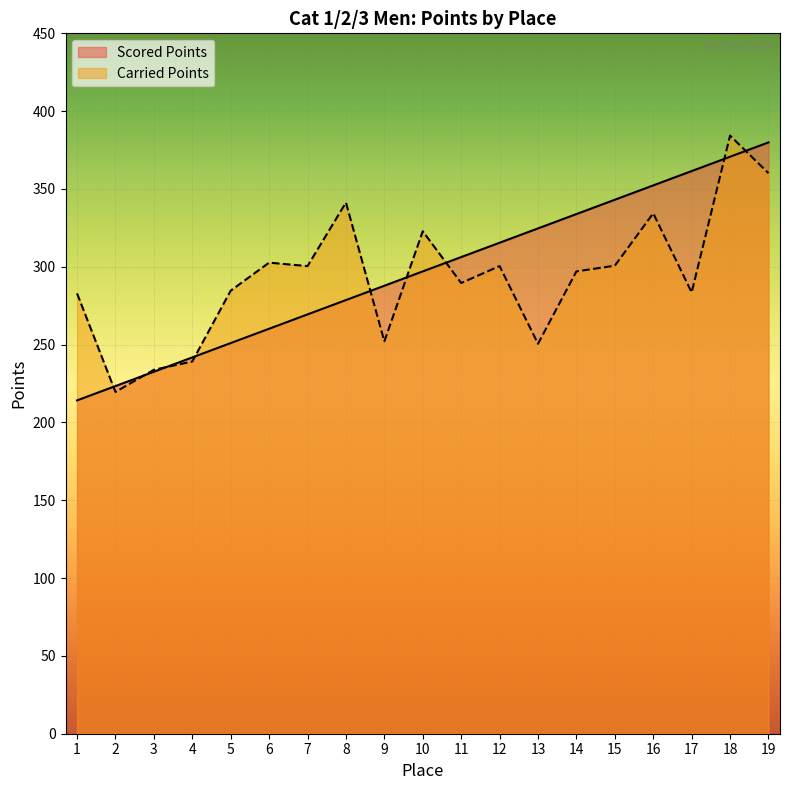

What is the difference between the highest and lowest values at 19?

19.8